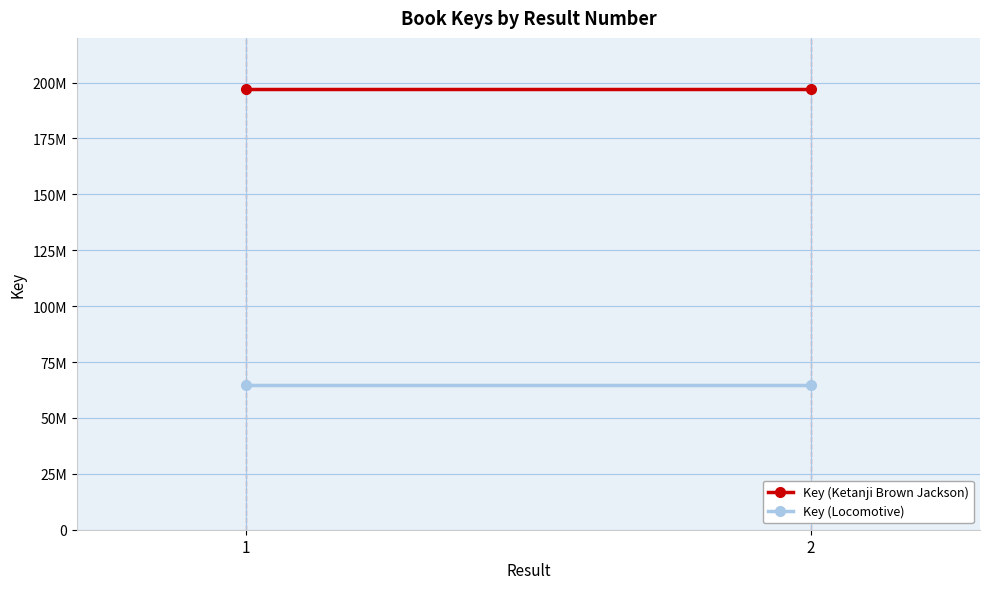

Between 1 and 2, which is larger?

1